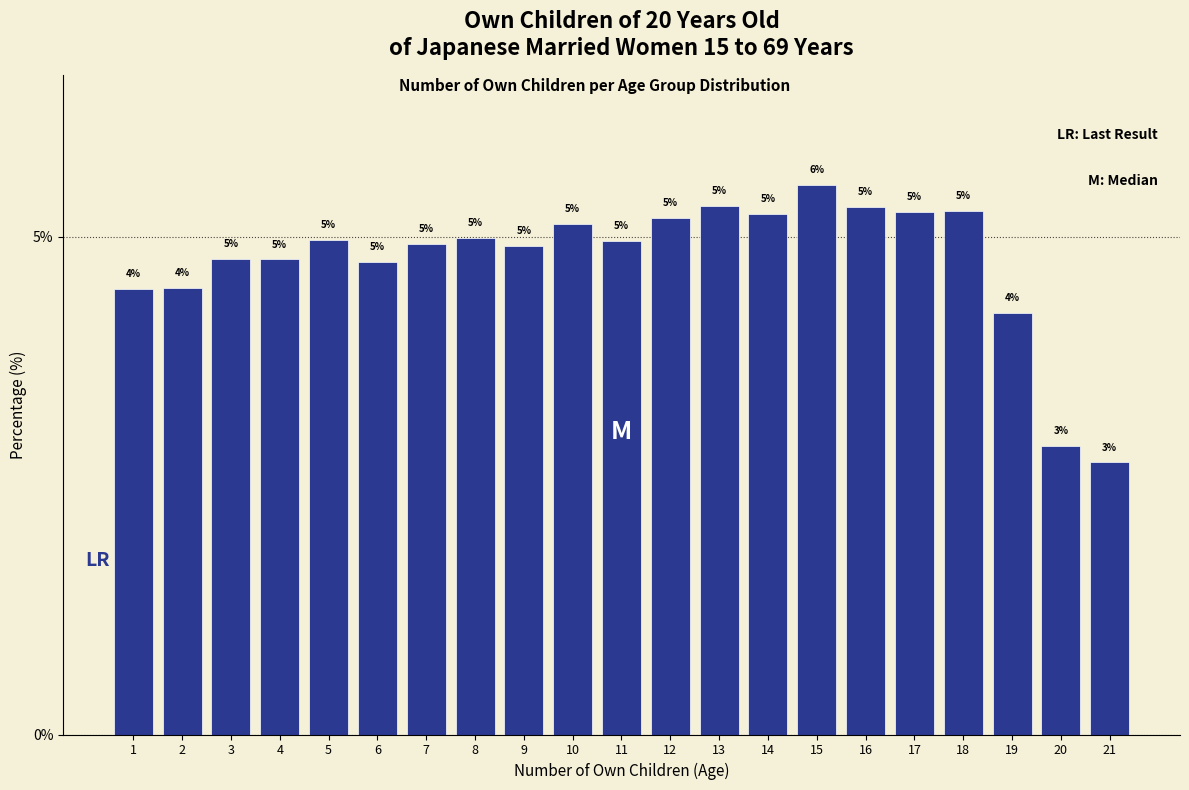

True or false: the data shows 8.8 at 5.

False